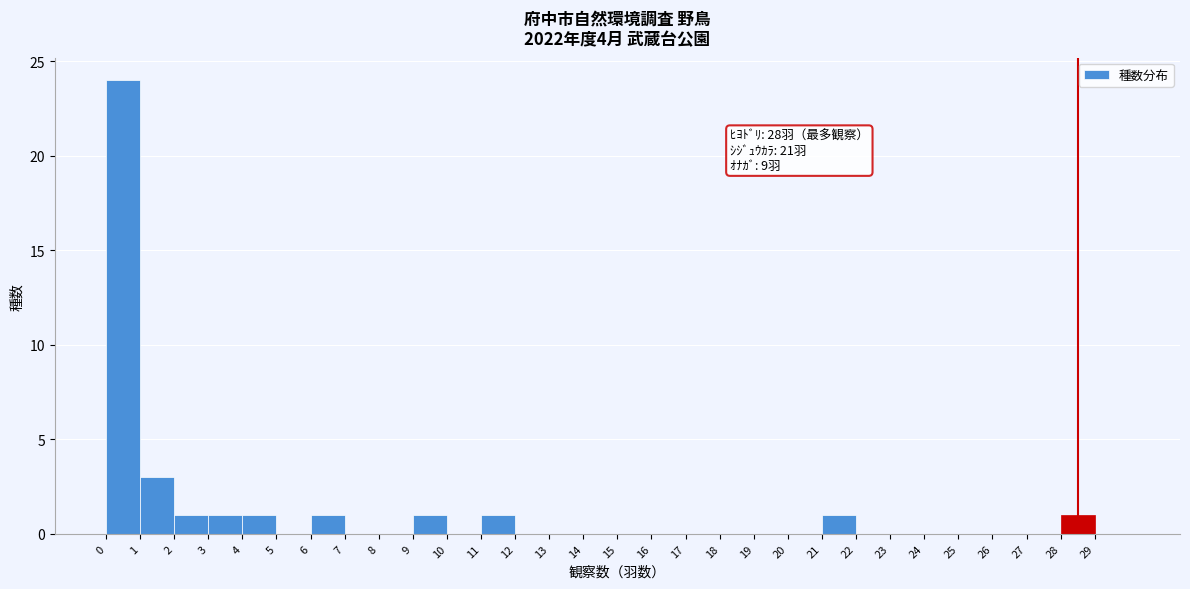

Which range on the x-axis has the tallest bar?

0 to 1